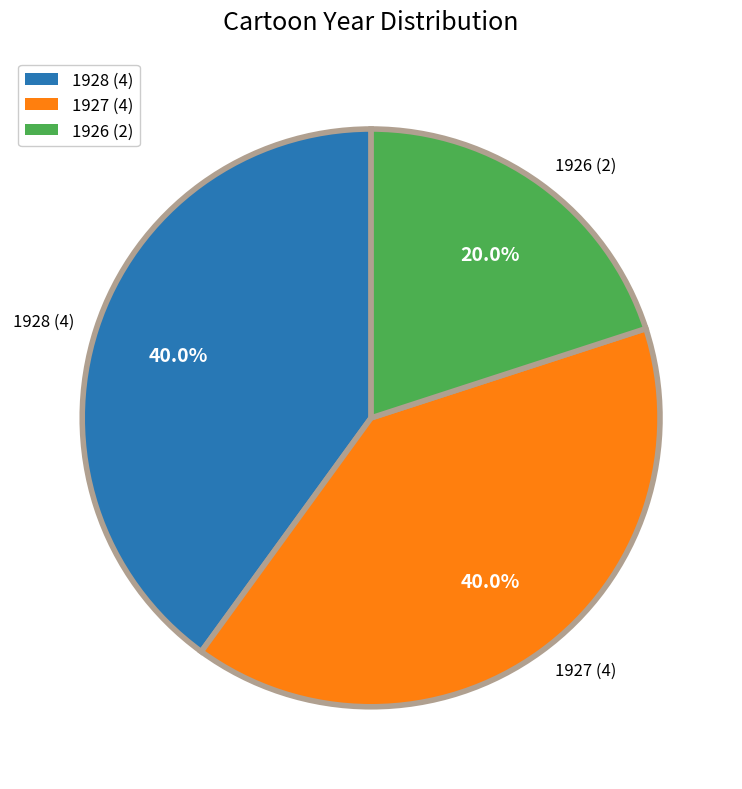

What portion of the pie excludes 1926 (2)?

80.0%